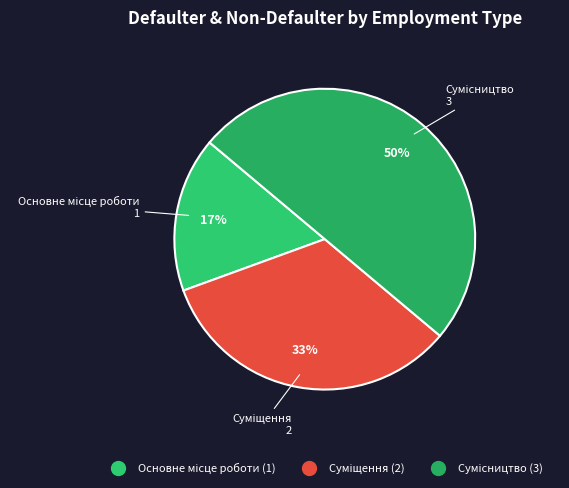

To the nearest percent, what is the average slice percentage?

33%